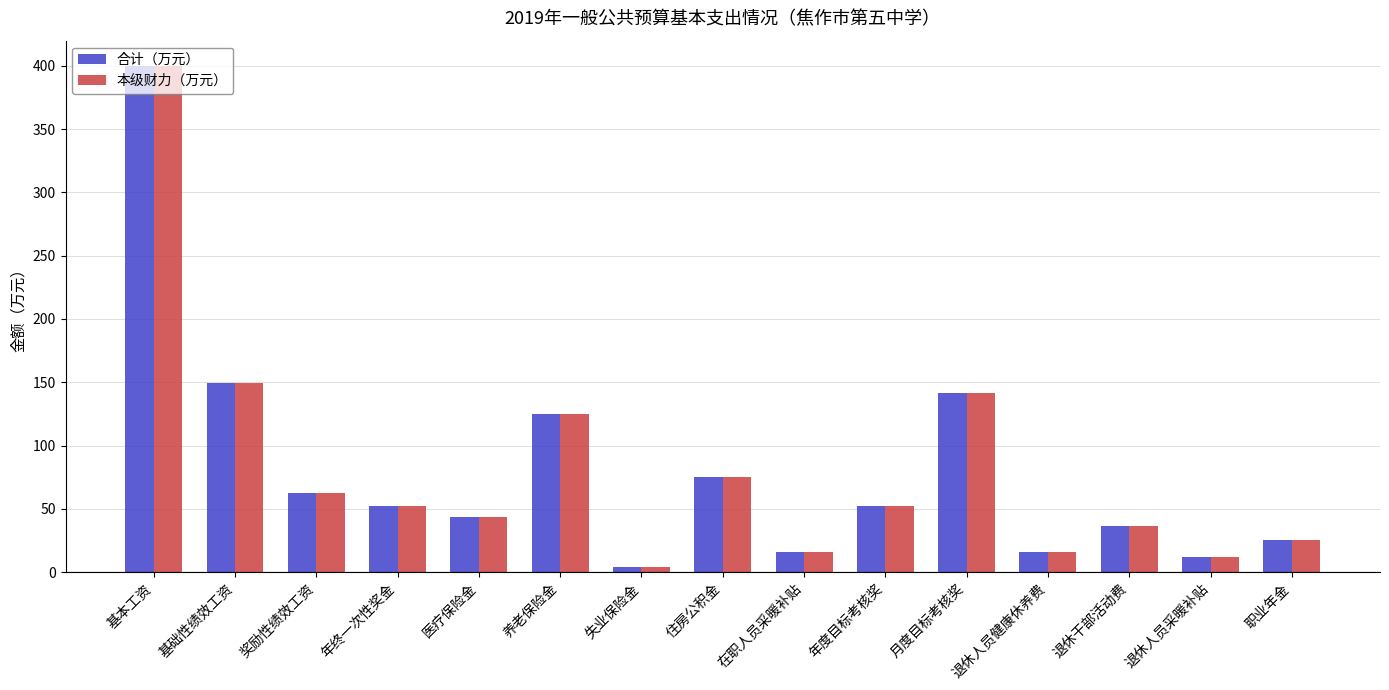

Read the 本级财力（万元） value at 月度目标考核奖.

141.1